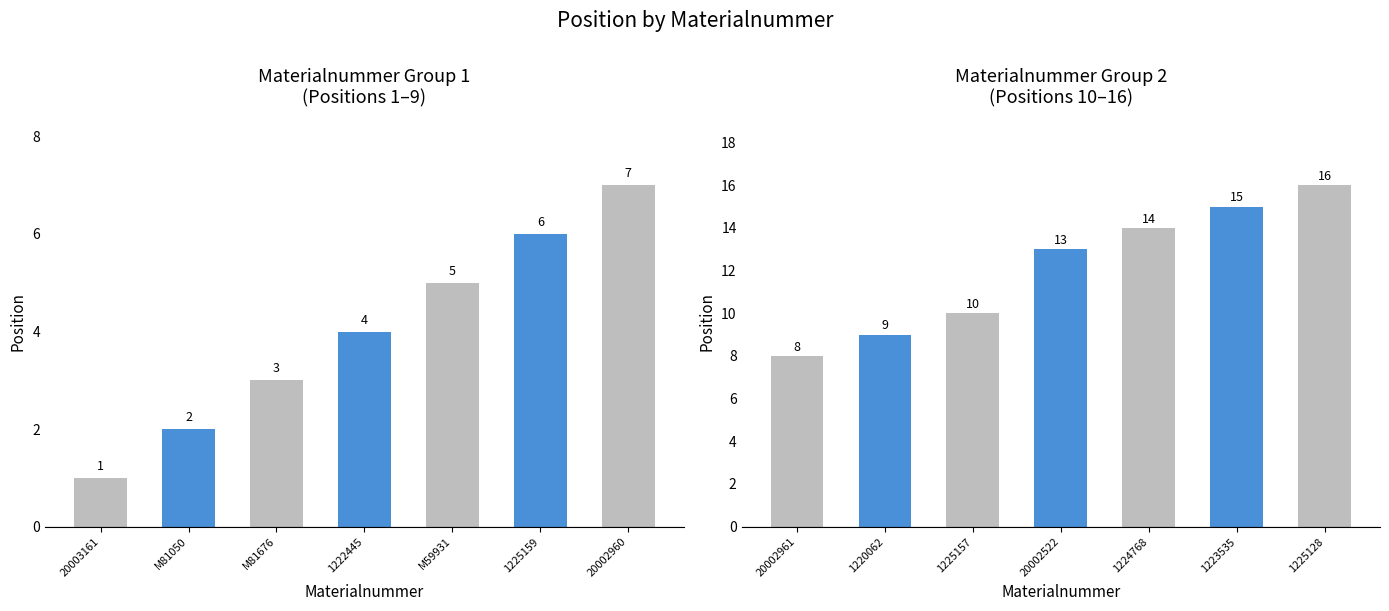

Rank the categories by value from lowest to highest.

20002961, 1220062, 1225157, 20002522, 1224768, 1223535, 1225128